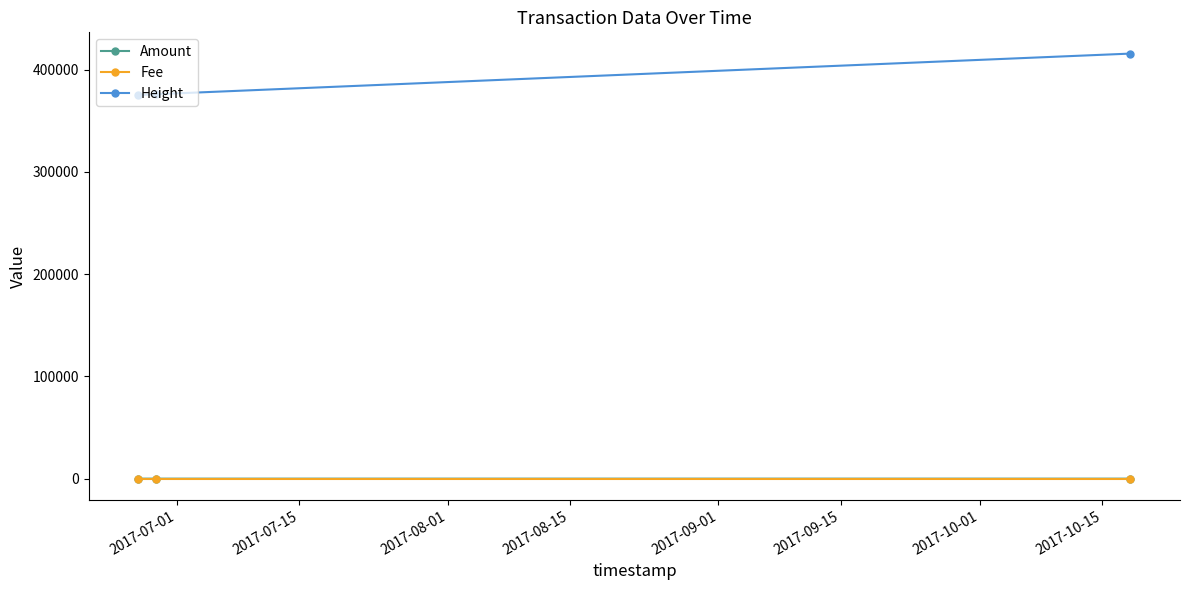

Which series has the widest spread of values?

Height